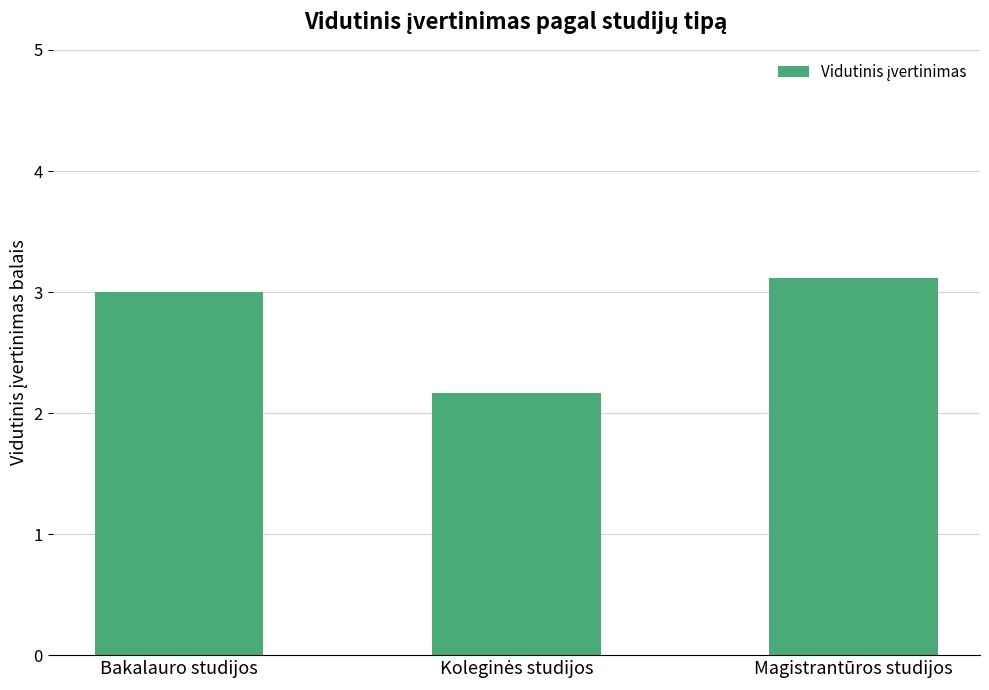

What is the smallest value displayed?

2.2